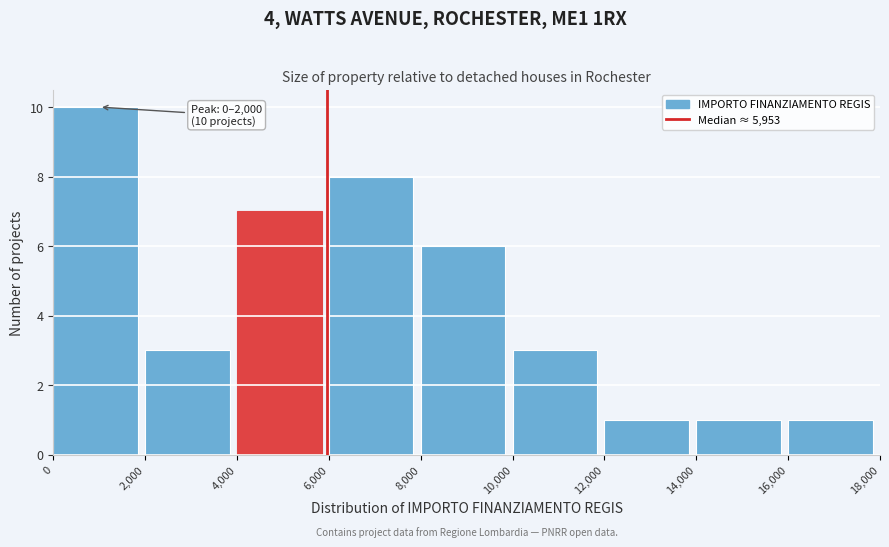

Over which range of the x-axis is the bar tallest?

0 to 2,000